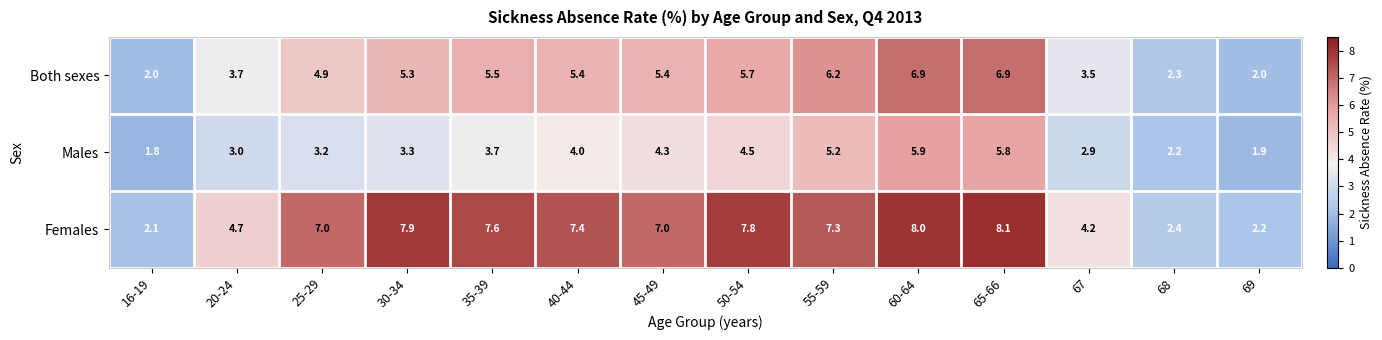

What value does the Females series have at 45-49?

7.0